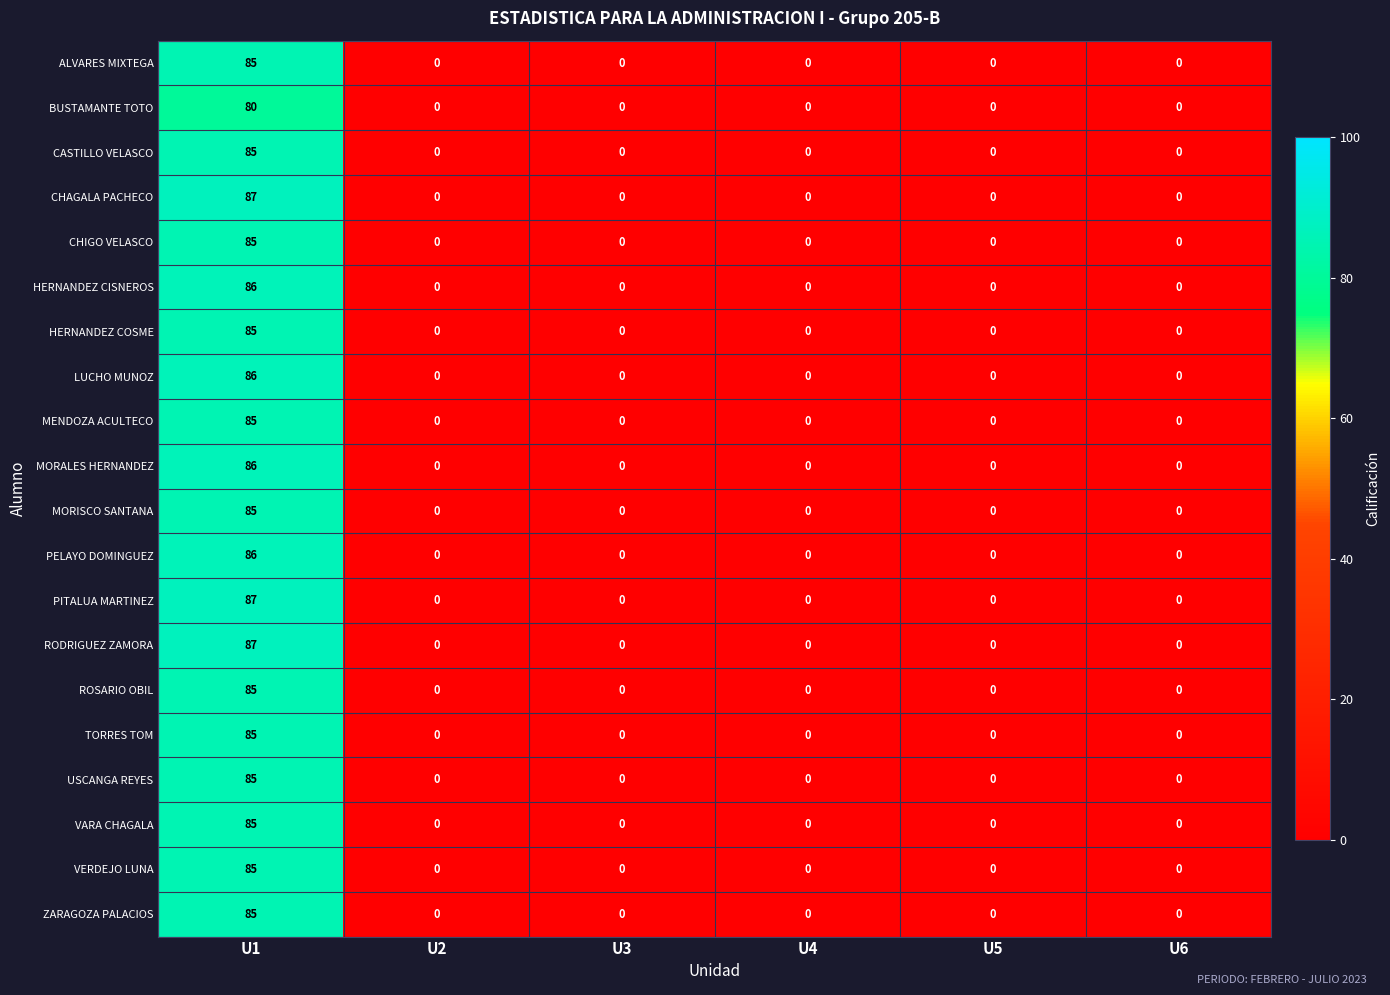

What is the difference between the highest and lowest values at U1?

7